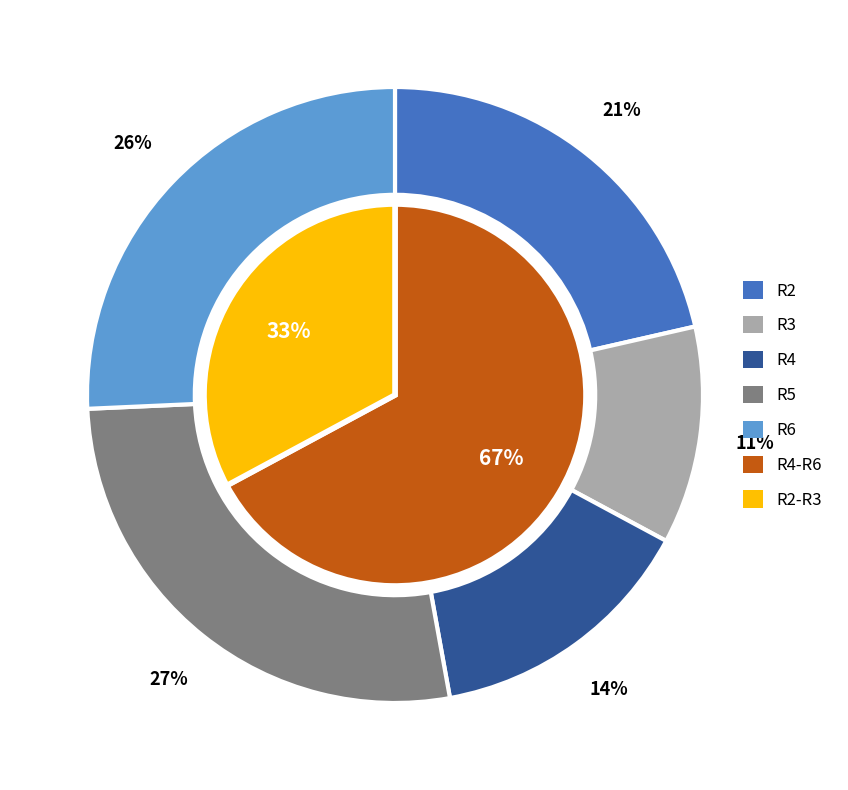

Is it true that 6 is 26% of the pie?

True